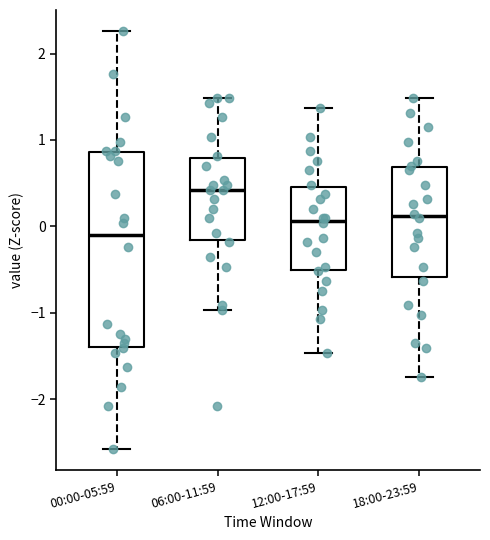

Which box has the lowest median line?

00:00-05:59